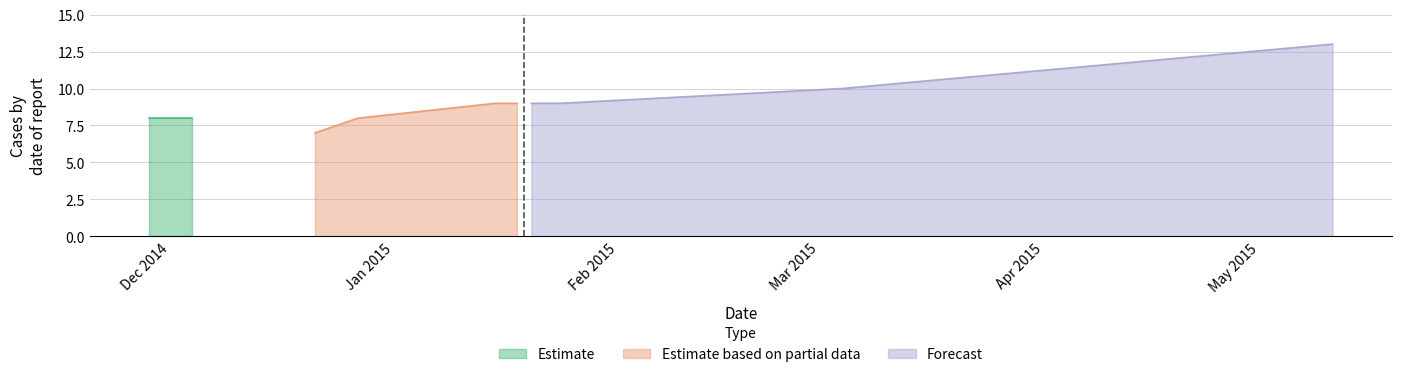

Is the value of Estimate based on partial data at 20141204 greater than the value of Forecast at 20141128?

No